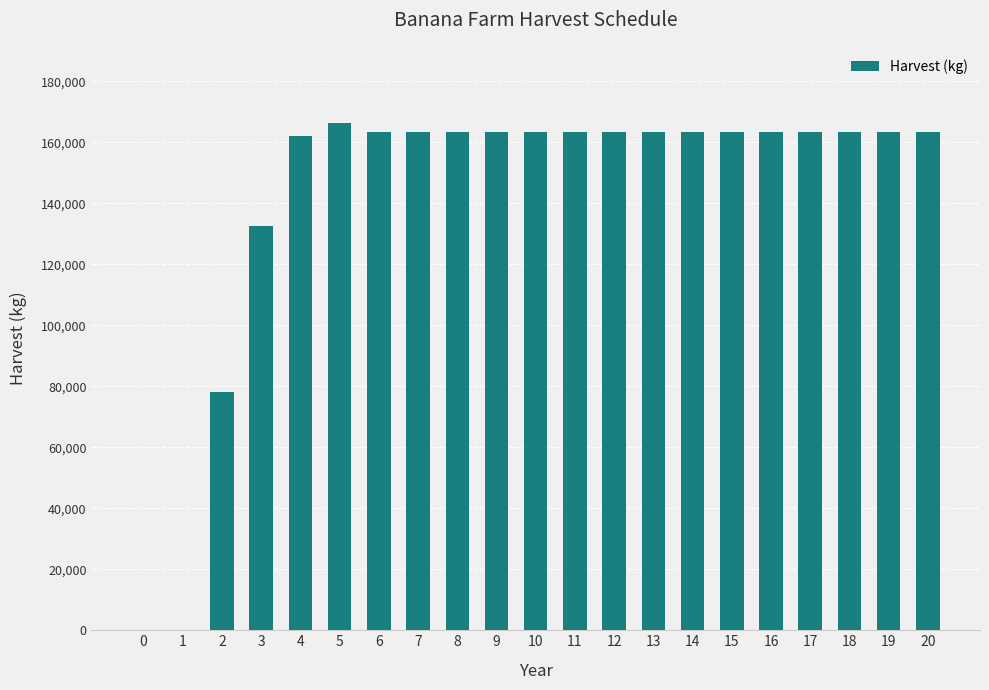

Is it true that the value at 6 is 100446?

False